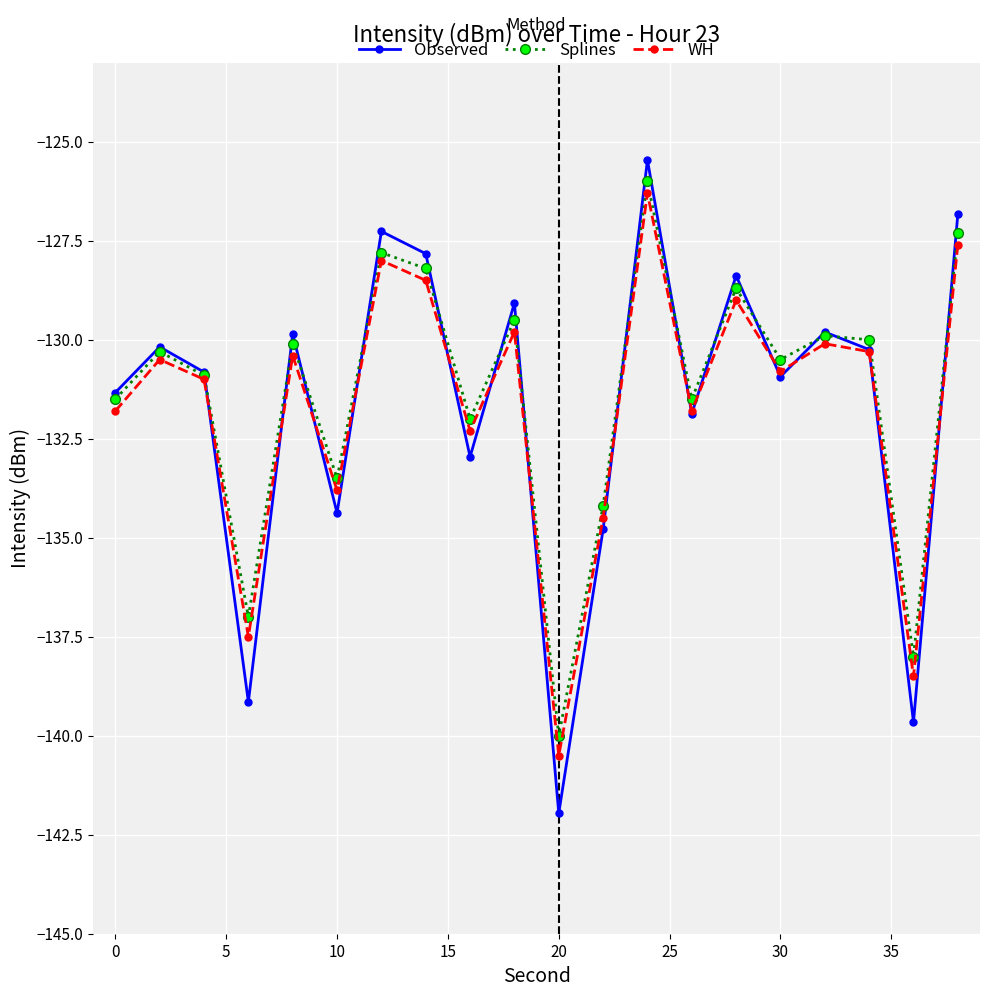

What is the maximum value shown in the chart?

-125.5